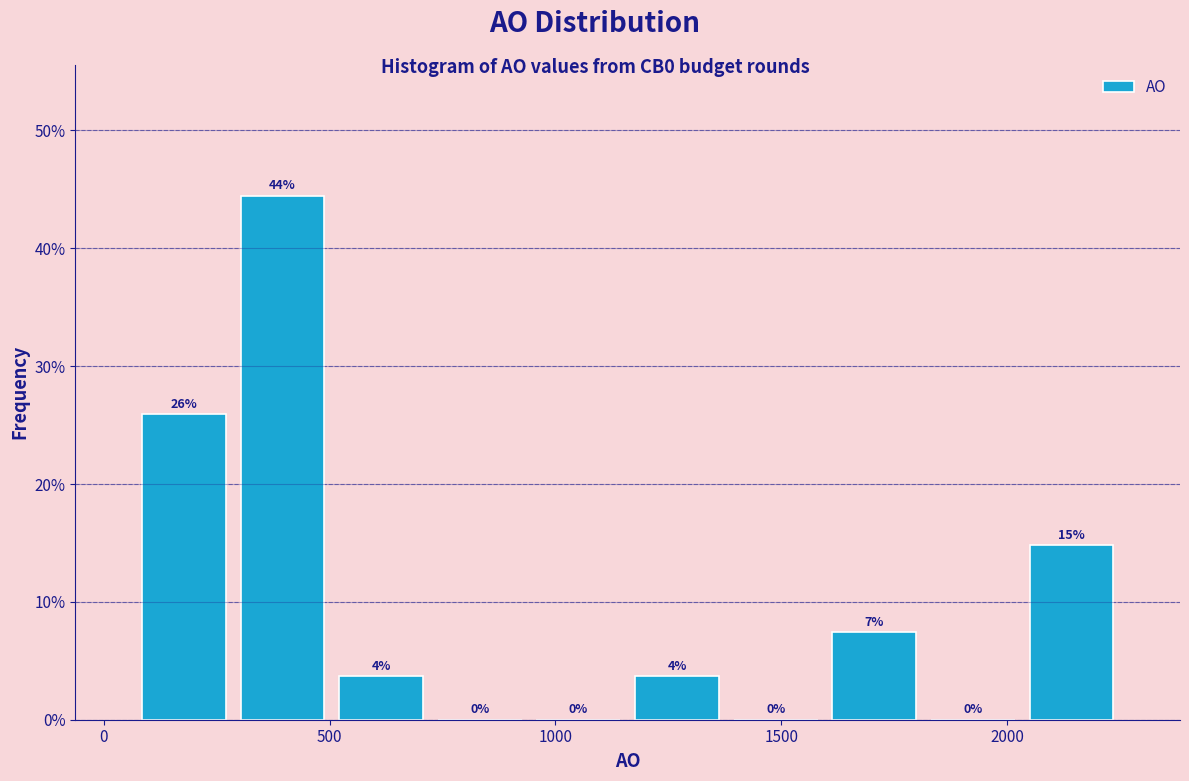

Which range on the x-axis has the tallest bar?

300 to 500